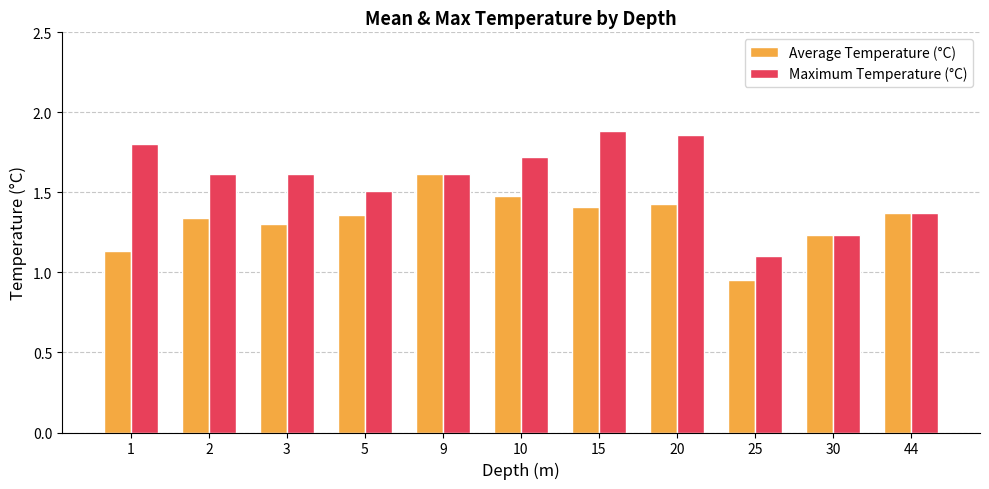

Is the value of Maximum Temperature (°C) at 15 greater than the value of Average Temperature (°C) at 44?

Yes